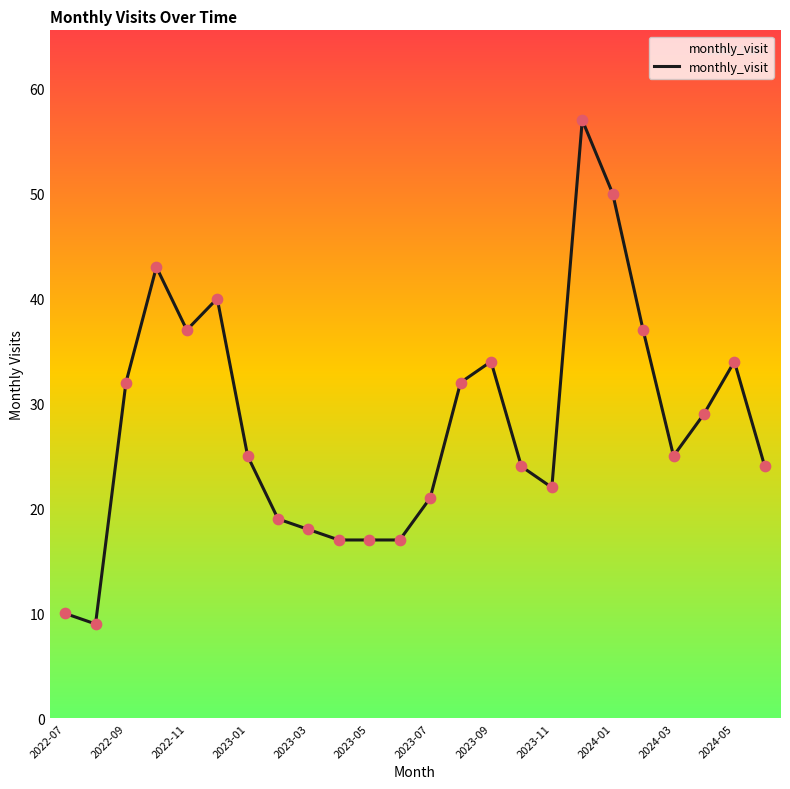

What is the change in value from 2022-07 to 15?

+14